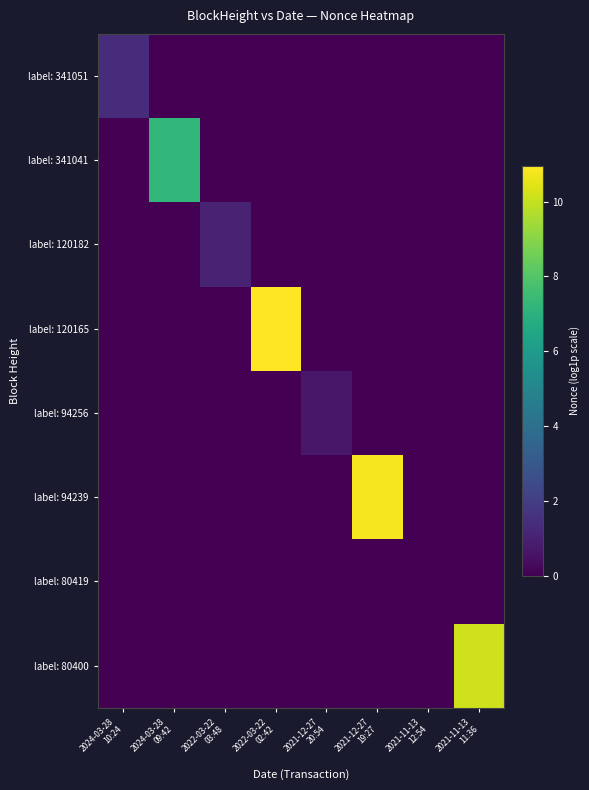

Which category has the lowest value across all series?

2024-03-28
09:42